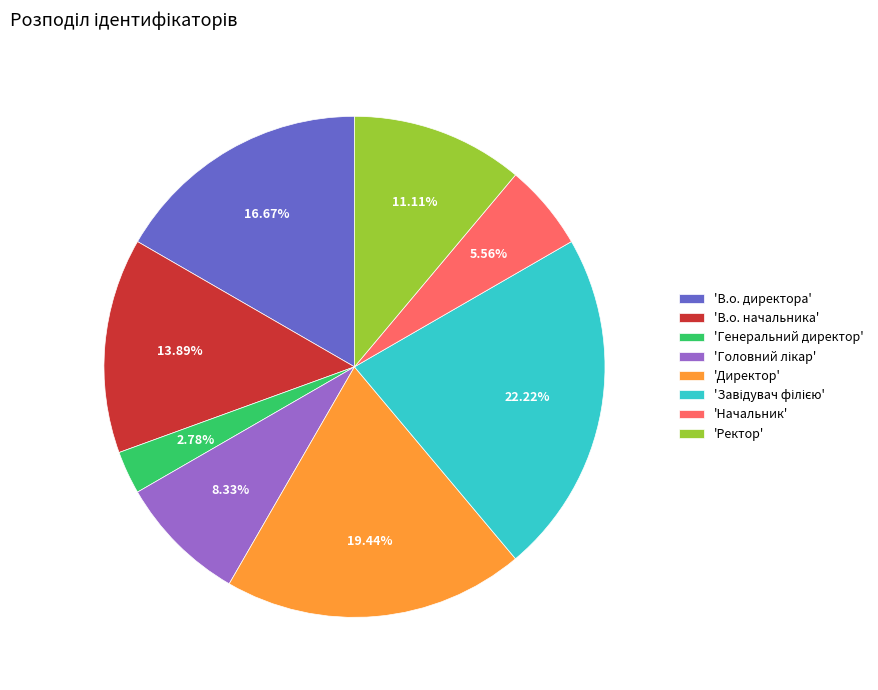

Approximately how many times larger is the value at 'Начальник' compared to 'Ректор'?

0.5